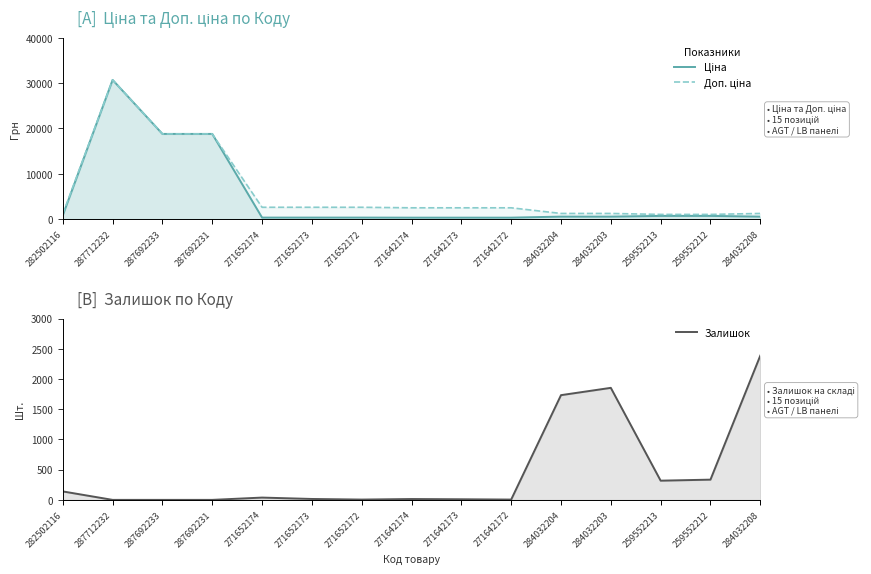

What is the highest value of the Доп. ціна series?

30717.1